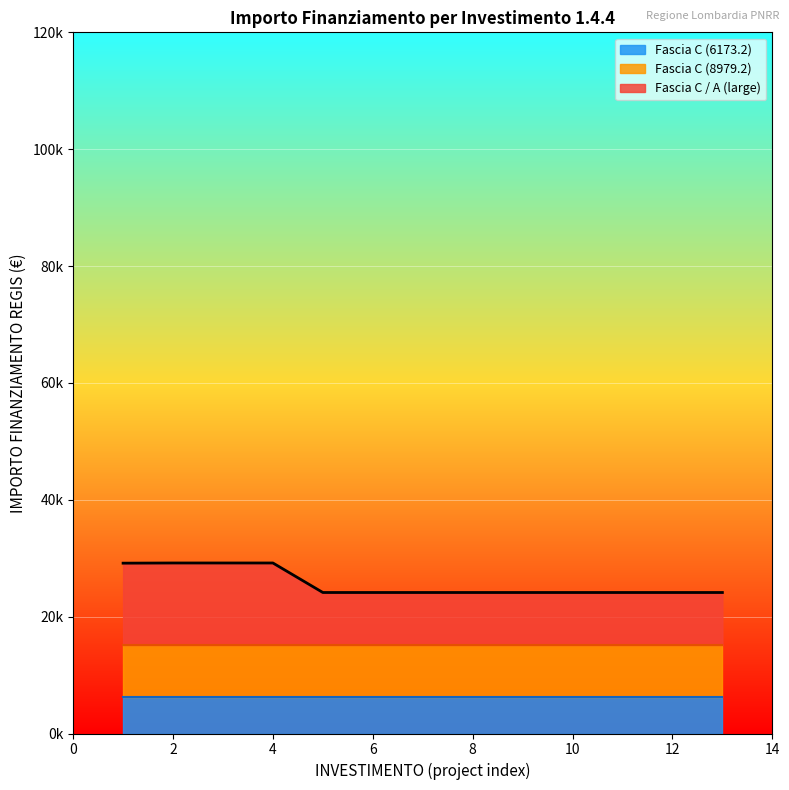

Approximately how many times larger is the value at 1.4 compared to 1.4?

1.0